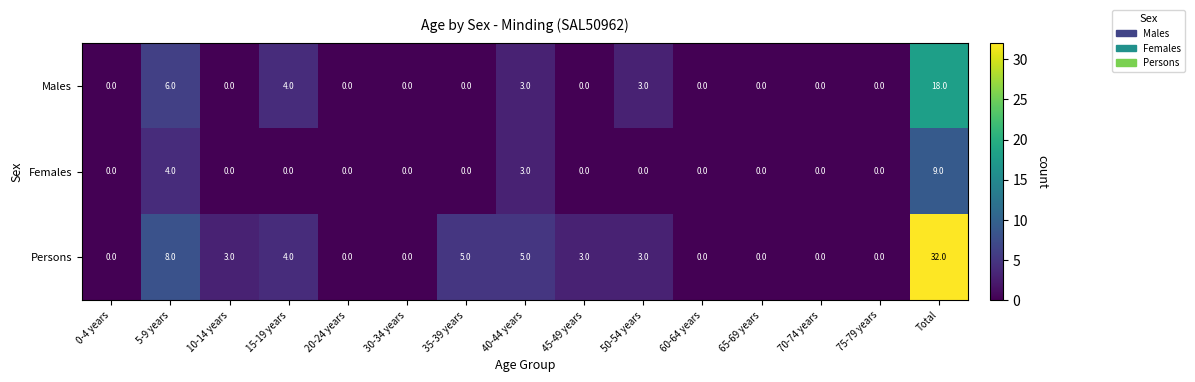

Which series has the largest total across all categories?

Persons